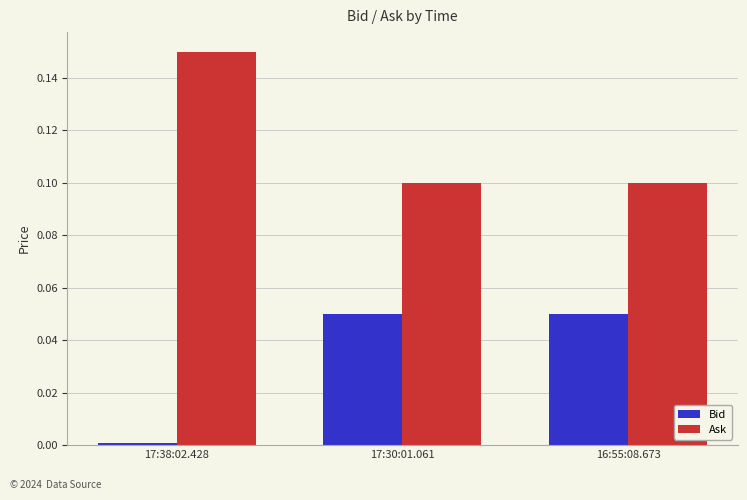

Is the value of Bid at 16:55:08.673 greater than the value of Ask at 17:30:01.061?

No